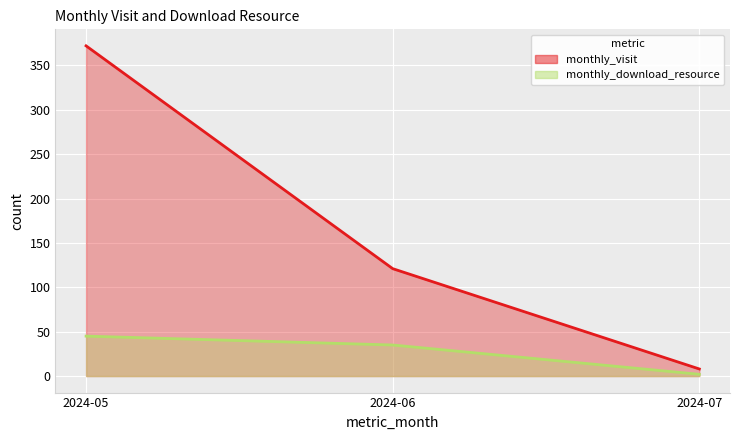

Which series changed the most between 2024-06 and 2024-07?

monthly_visit